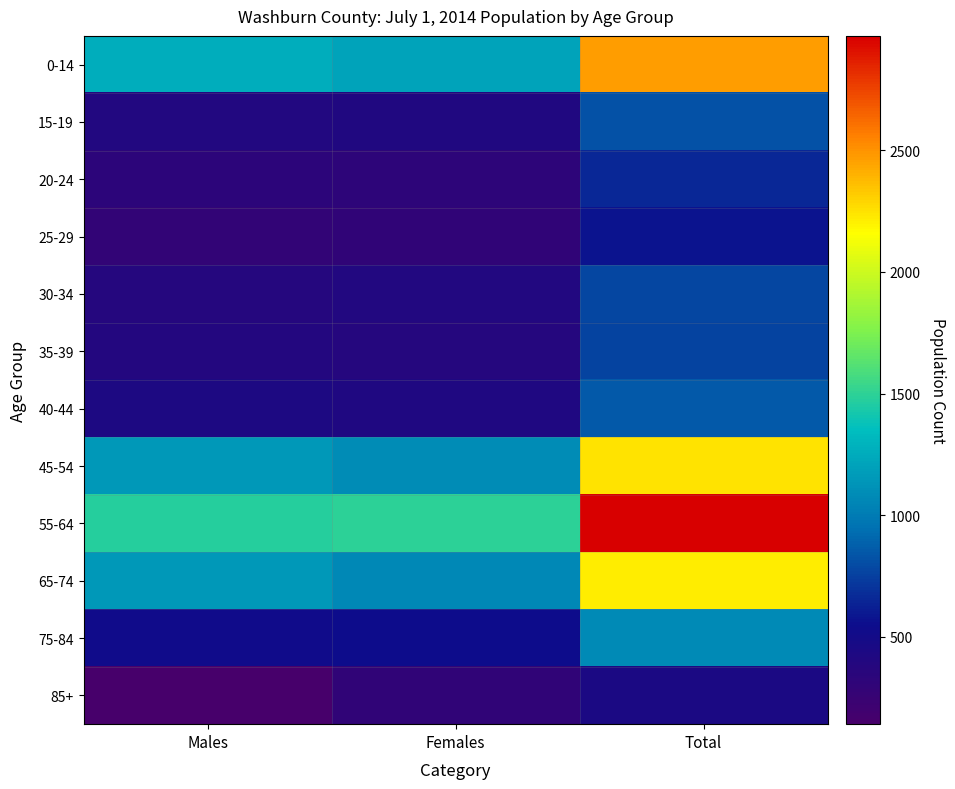

What is the difference between the highest and lowest values at Males?

1337